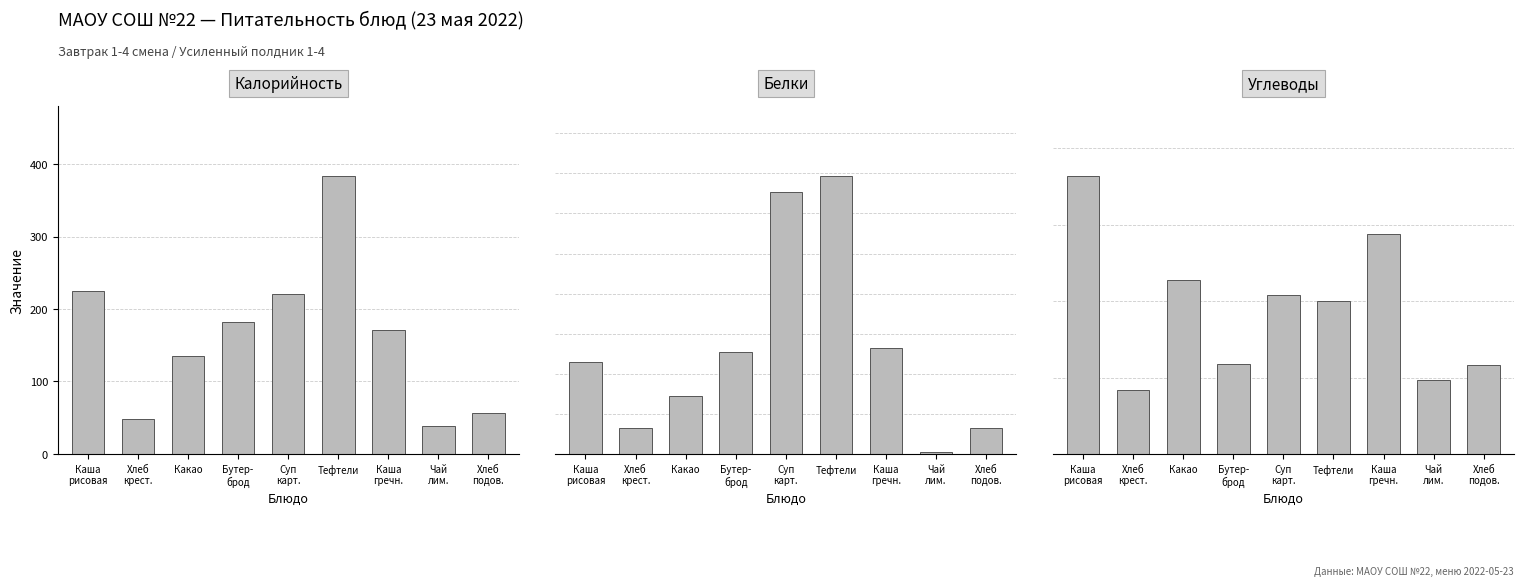

What are all the series names shown in the legend?

Калорийность, Белки, Углеводы